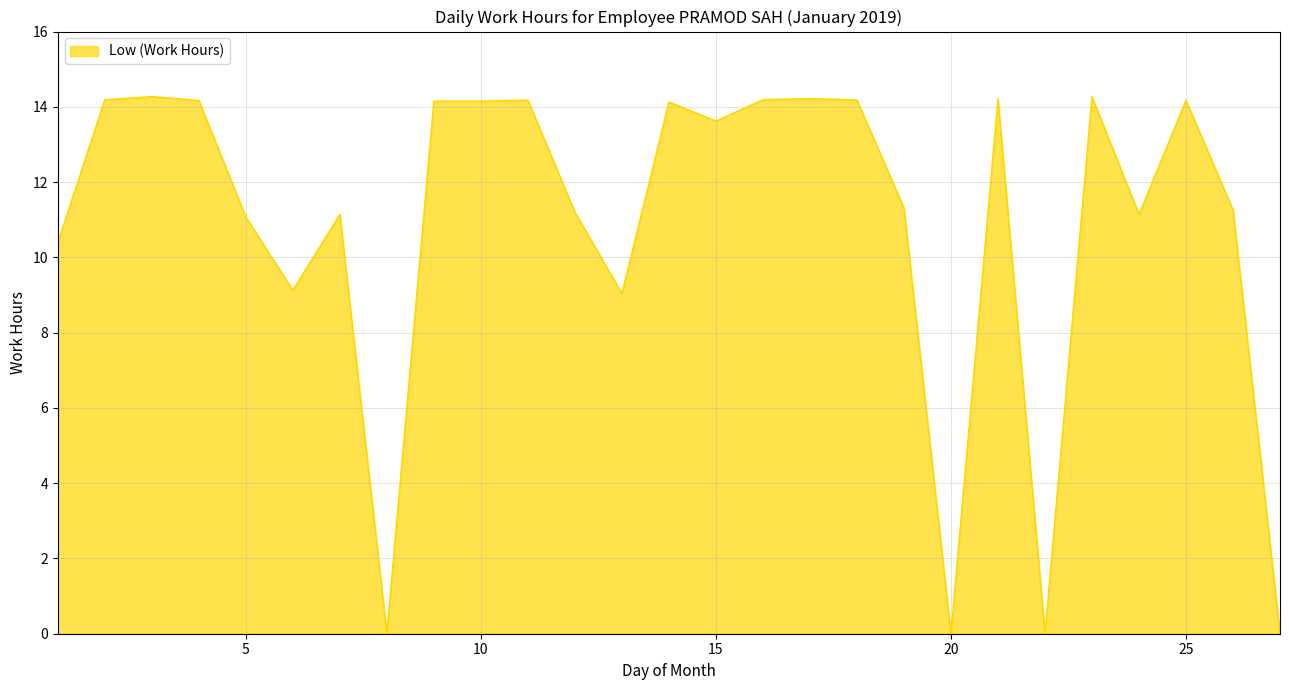

What is the greatest value displayed?

14.3